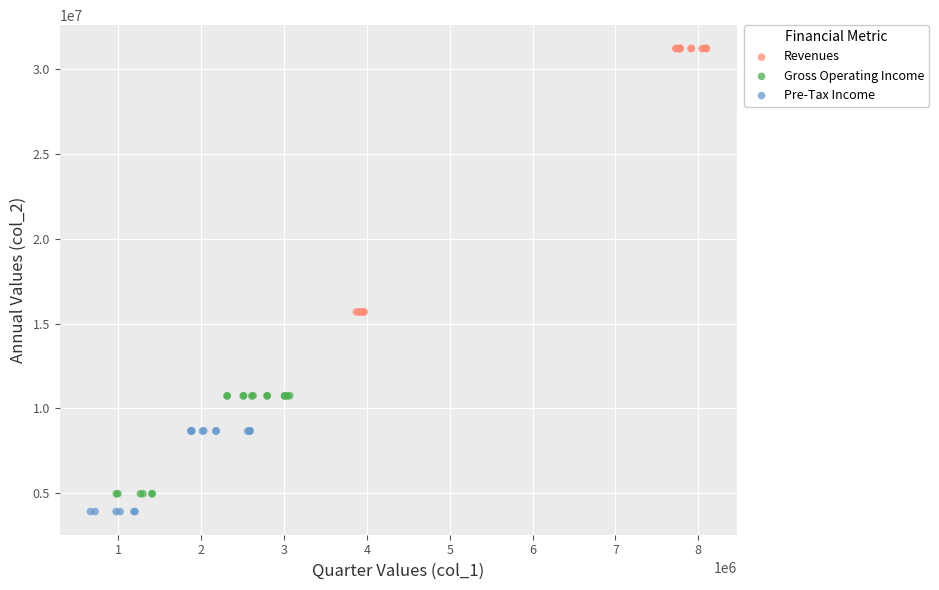

Which series reaches the maximum Y coordinate?

Revenues